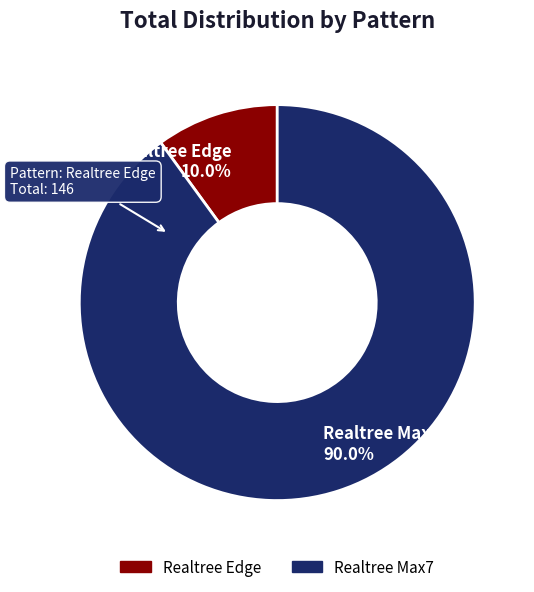

Which slice is the largest?

Realtree Max7